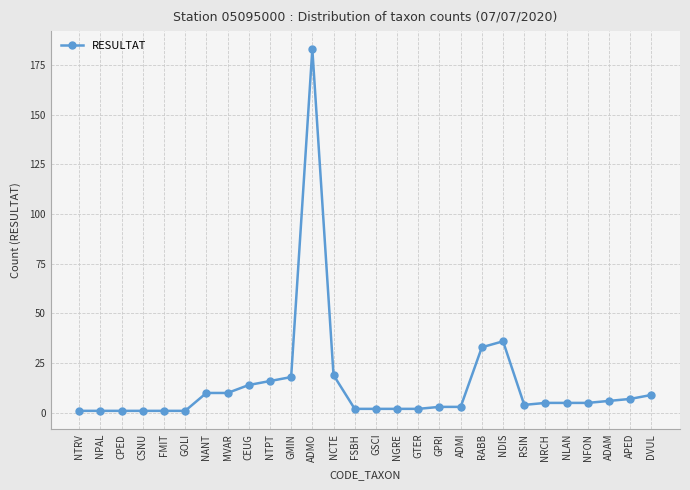

At which category does the chart reach its peak across all series?

ADMO